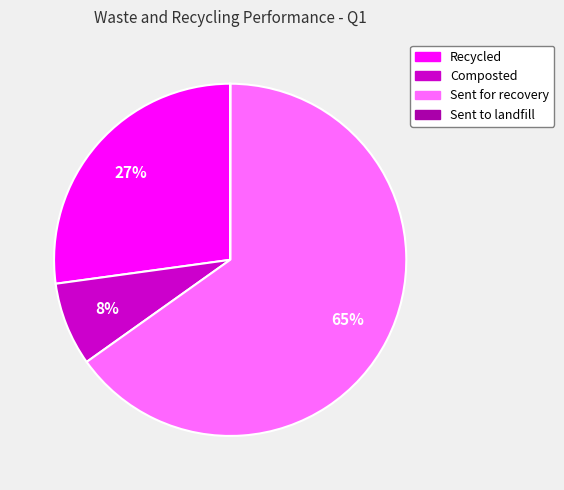

Which category has the biggest portion of the pie?

Sent for recovery